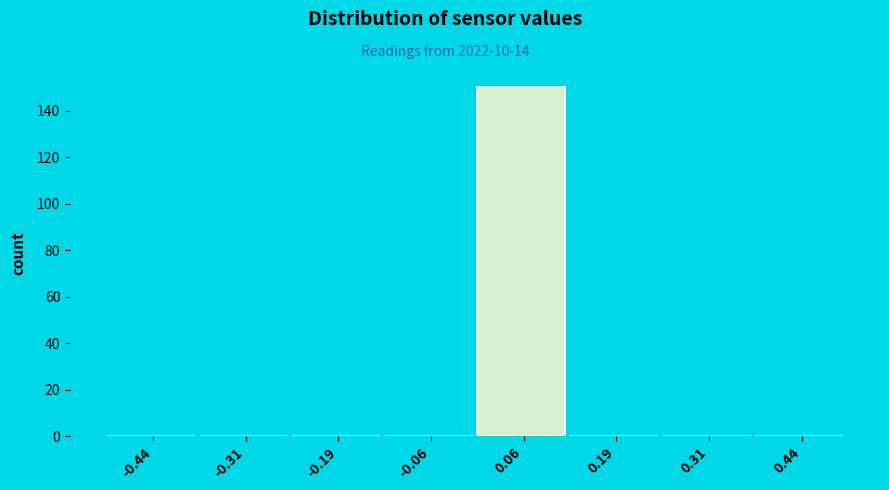

What is the height of the bar covering 0.000 to 0.125 on the x-axis? Neither the bar edges nor the heights are printed on the chart, so give them approximately, as read against the axes.

150